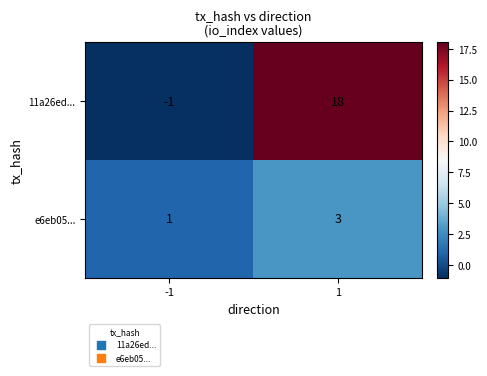

Reading right to left, extract all data points from this chart.

11a26ed...: 18	-1
e6eb05...: 3	1